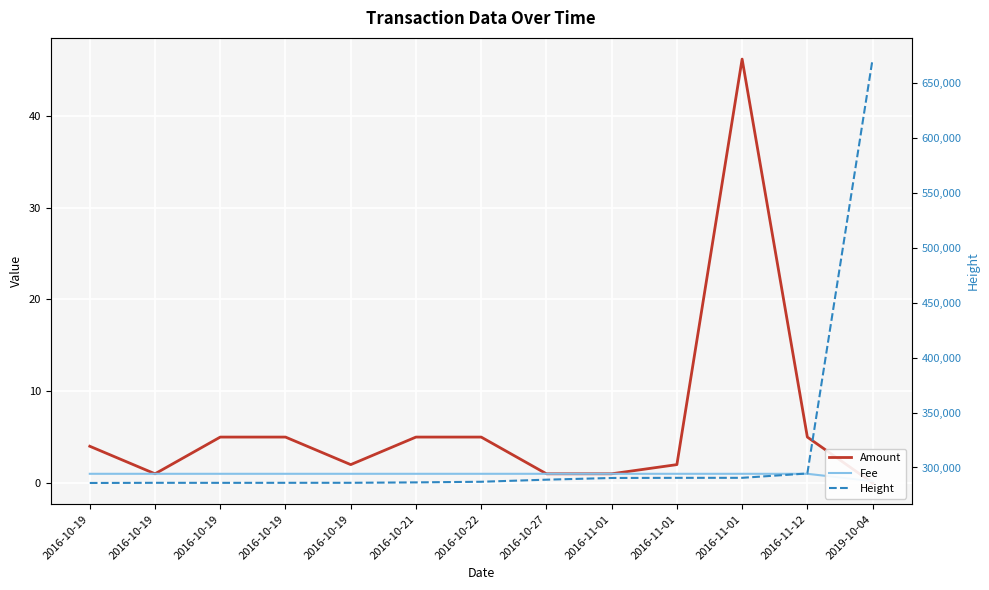

What is the sum of all Amount values?

82.2